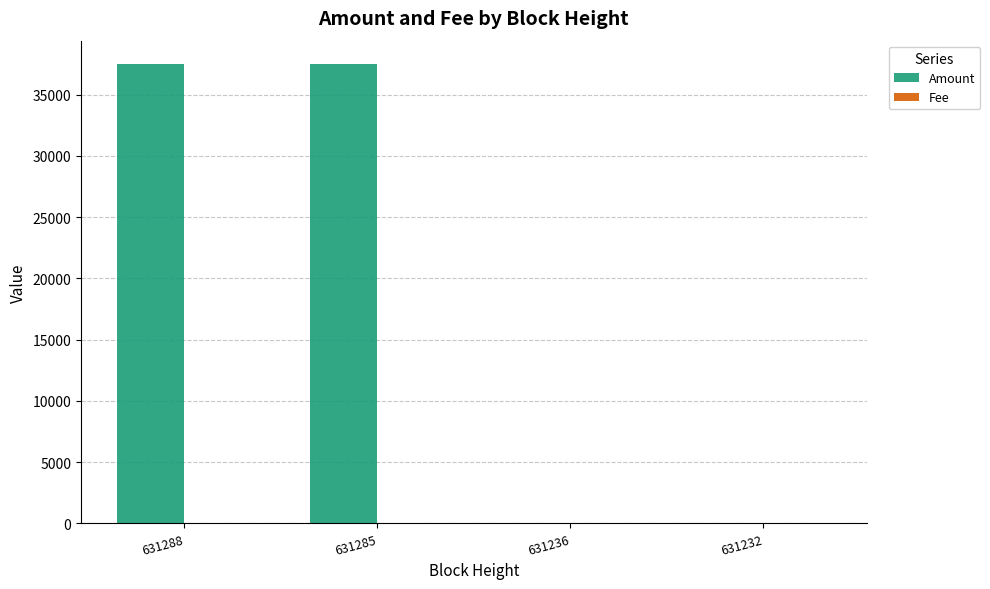

Which series has the largest total across all categories?

Amount